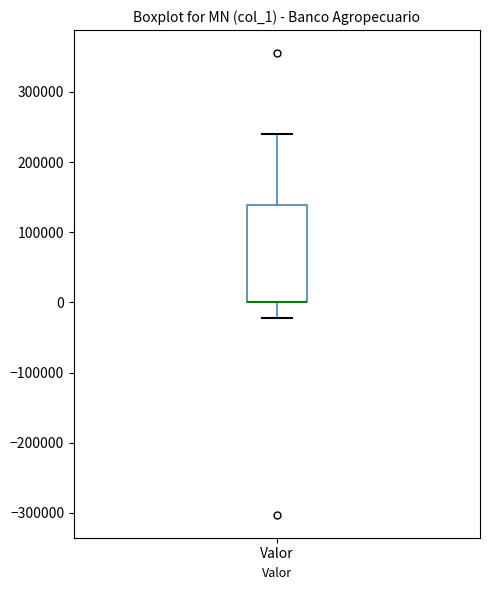

Transcribe this box plot: give where the median line is, the range the box spans, and where the two whiskers end, as read against the y-axis. The values are not printed on the chart, so give them approximately, as read against the axis.

median 0 (drawn on the box's lower edge), box 0 to 140000, whiskers -20000 to 240000